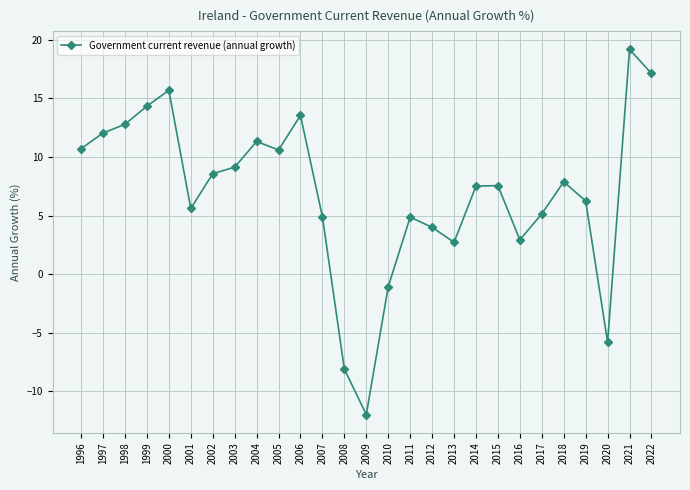

Does the chart have visible grid lines?

Yes